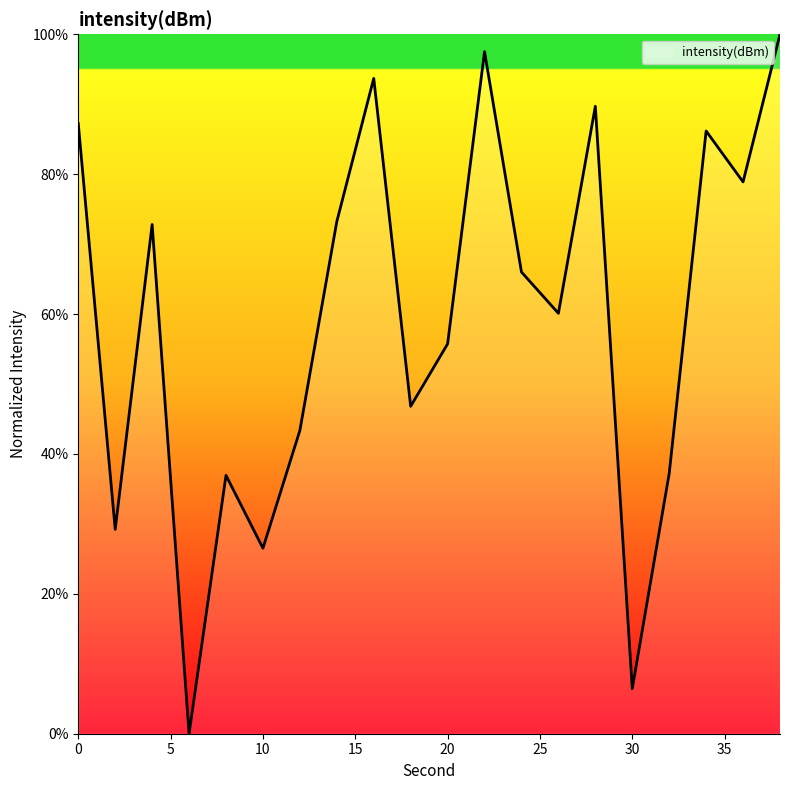

What is the maximum value shown in the chart?

100.0